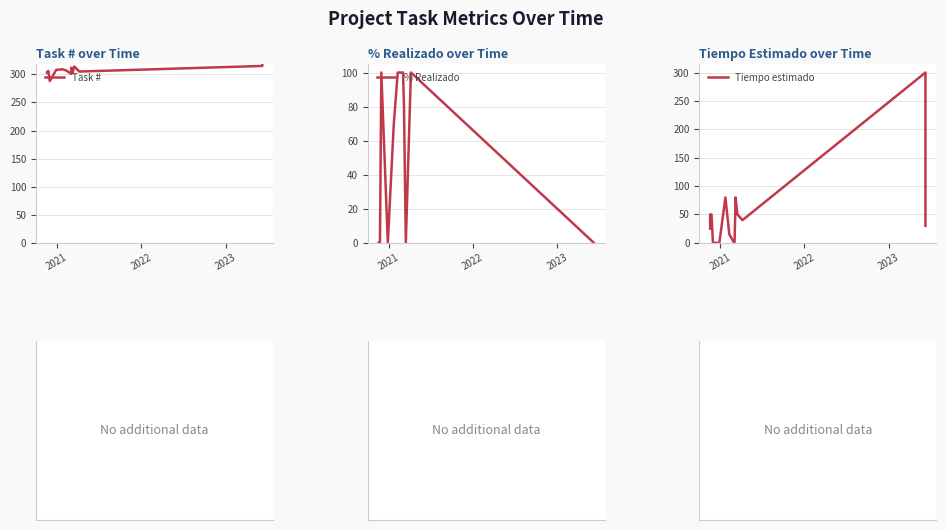

What is the difference between the maximum and minimum values in the Task # series?

29